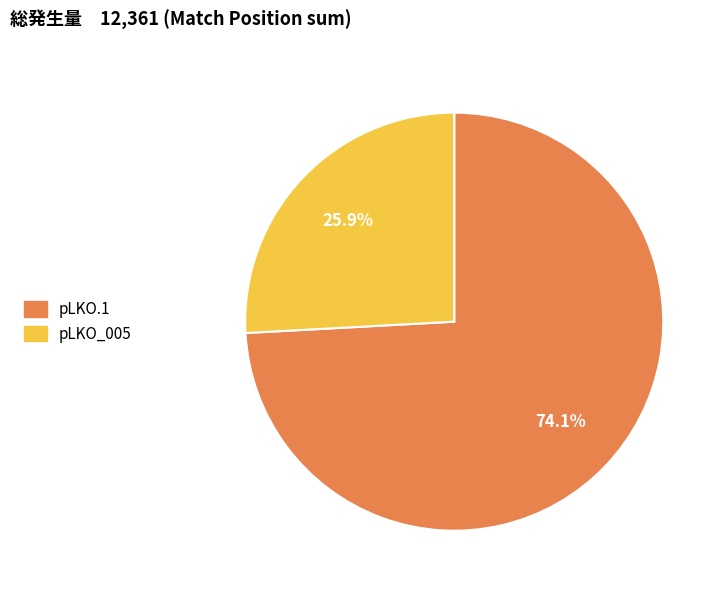

Which has a higher value, pLKO_005 or pLKO.1?

pLKO.1